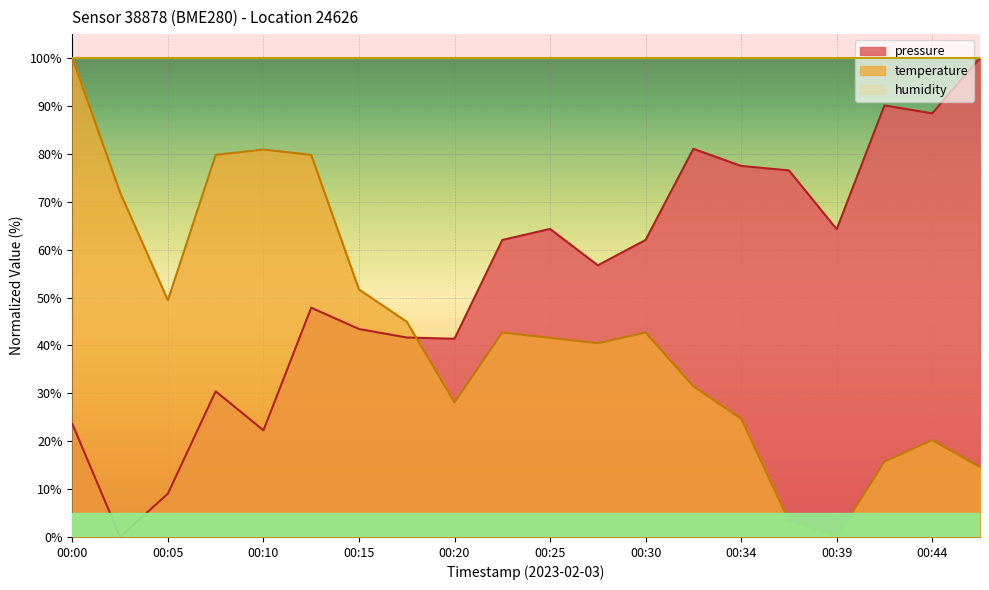

What are all the series names shown in the legend?

pressure, temperature, humidity